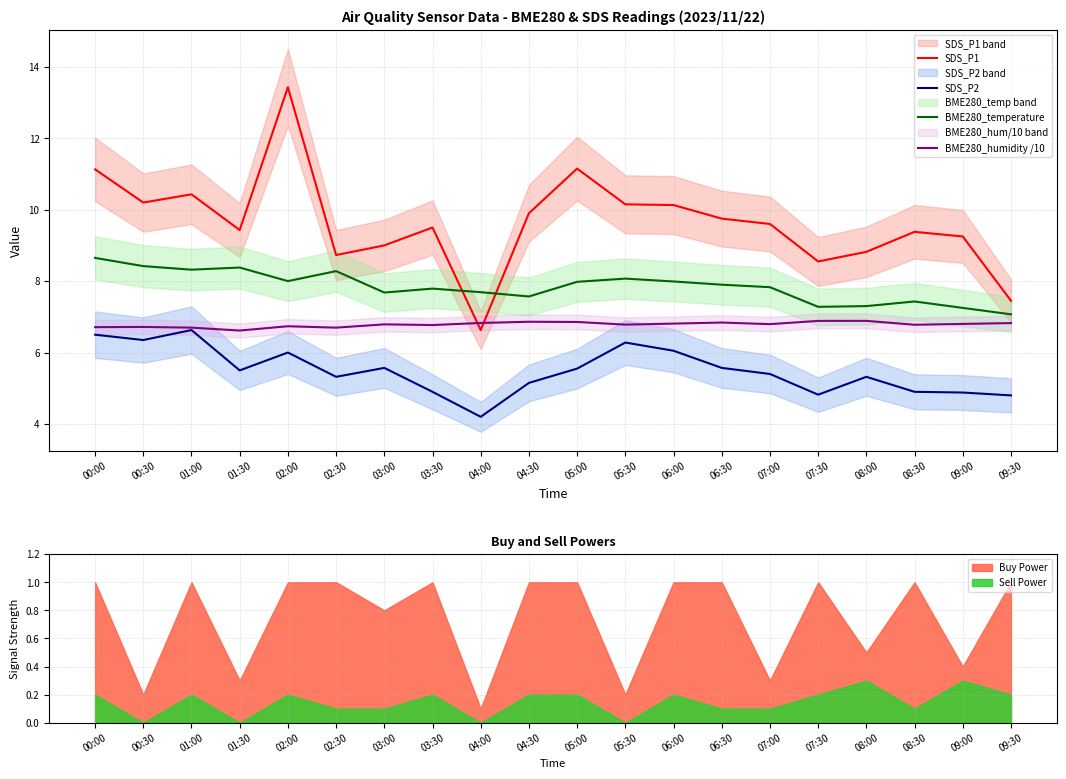

What is the label of the 12th point from the right?

04:00